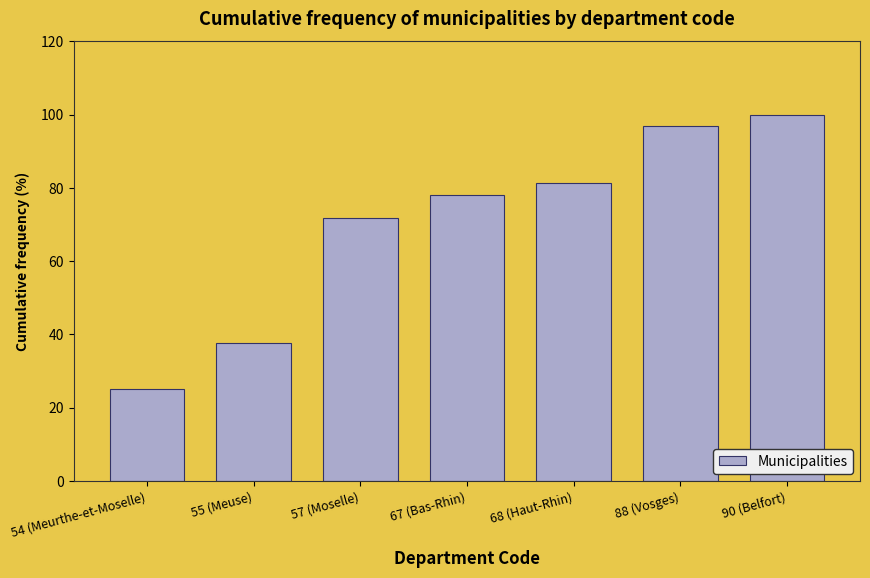

At which category does the chart reach its peak across all series?

90 (Belfort)